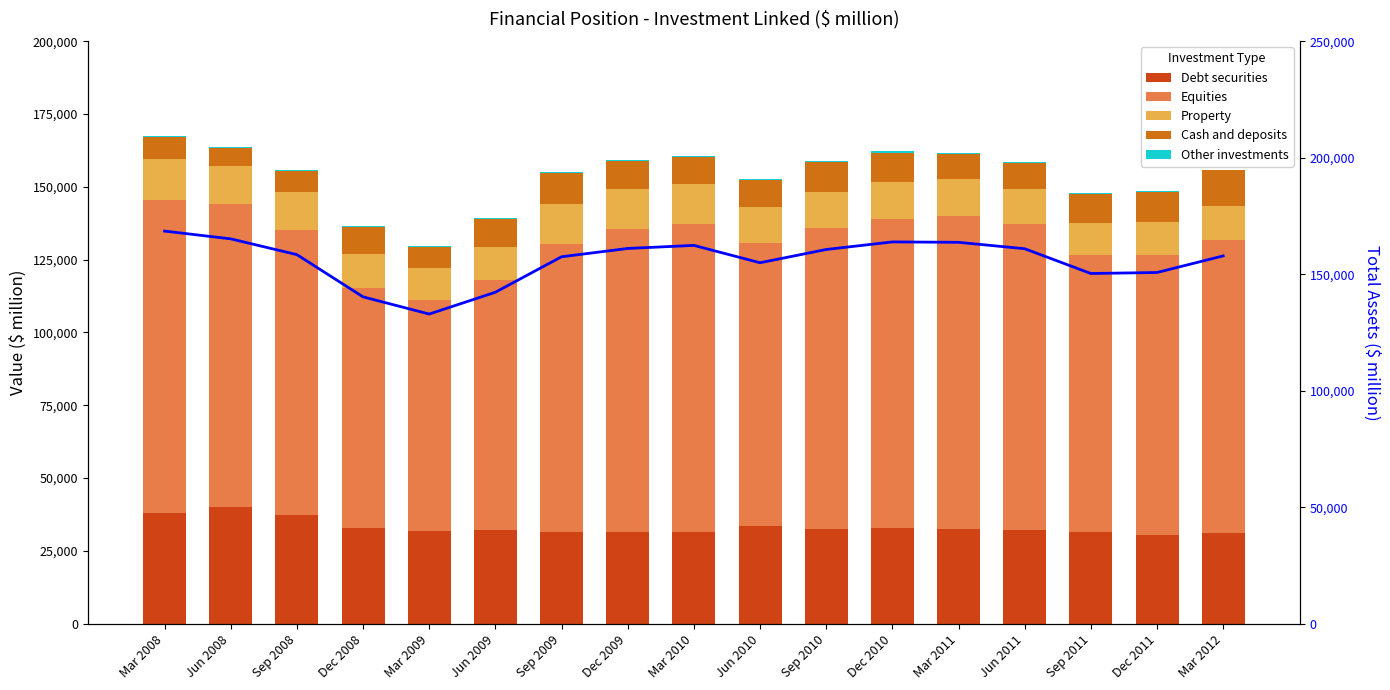

The Cash and deposits series shows 15623.2 at Dec 2011. True or false?

False